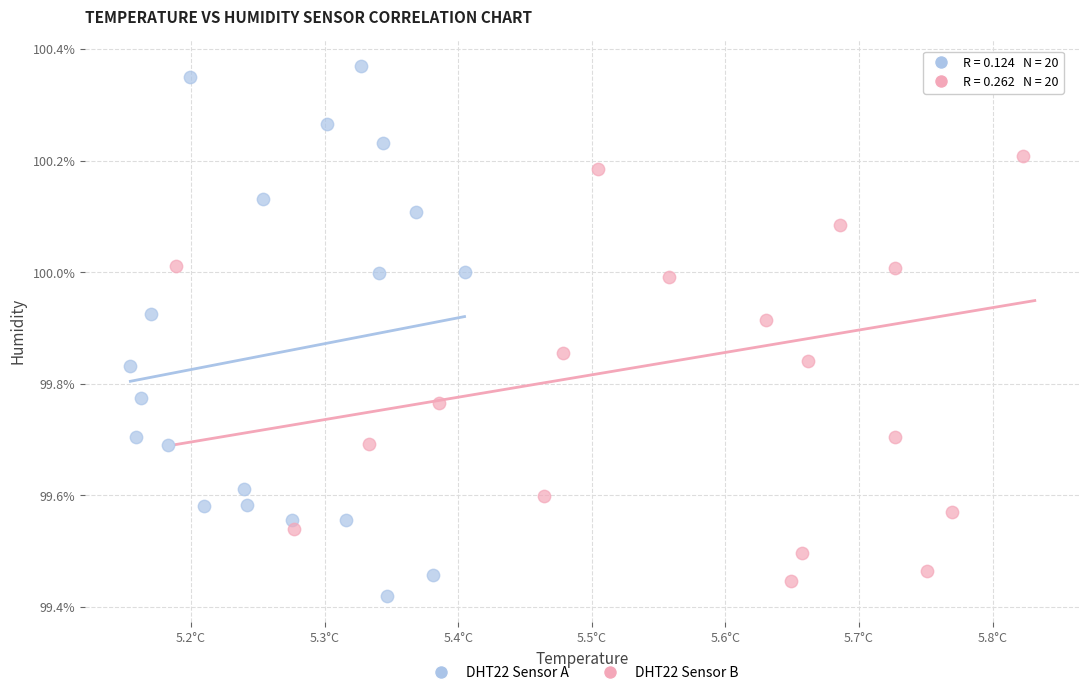

What are all the series names shown in the legend?

DHT22 Sensor A, DHT22 Sensor B